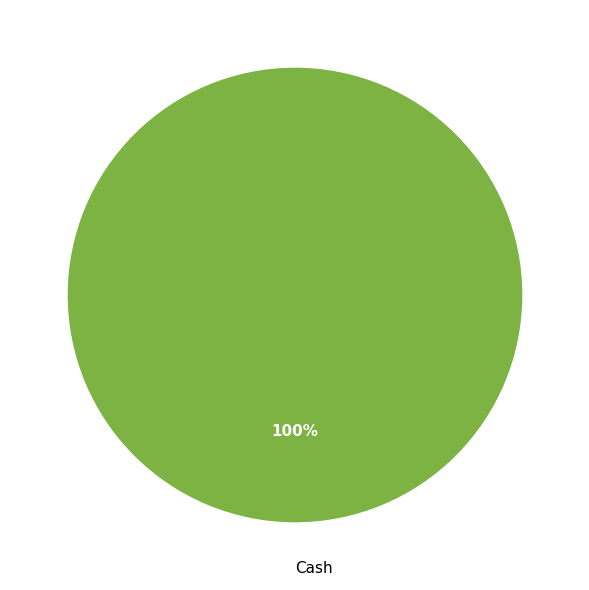

Is it true that Cash is 100% of the pie?

True